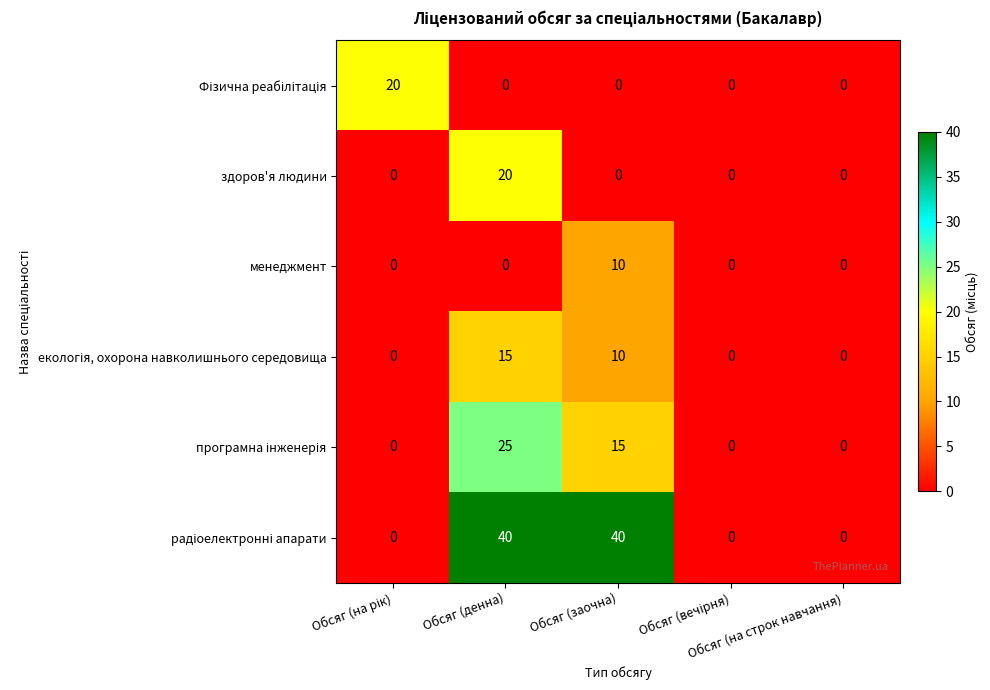

At how many categories does at least one series exceed 10?

3